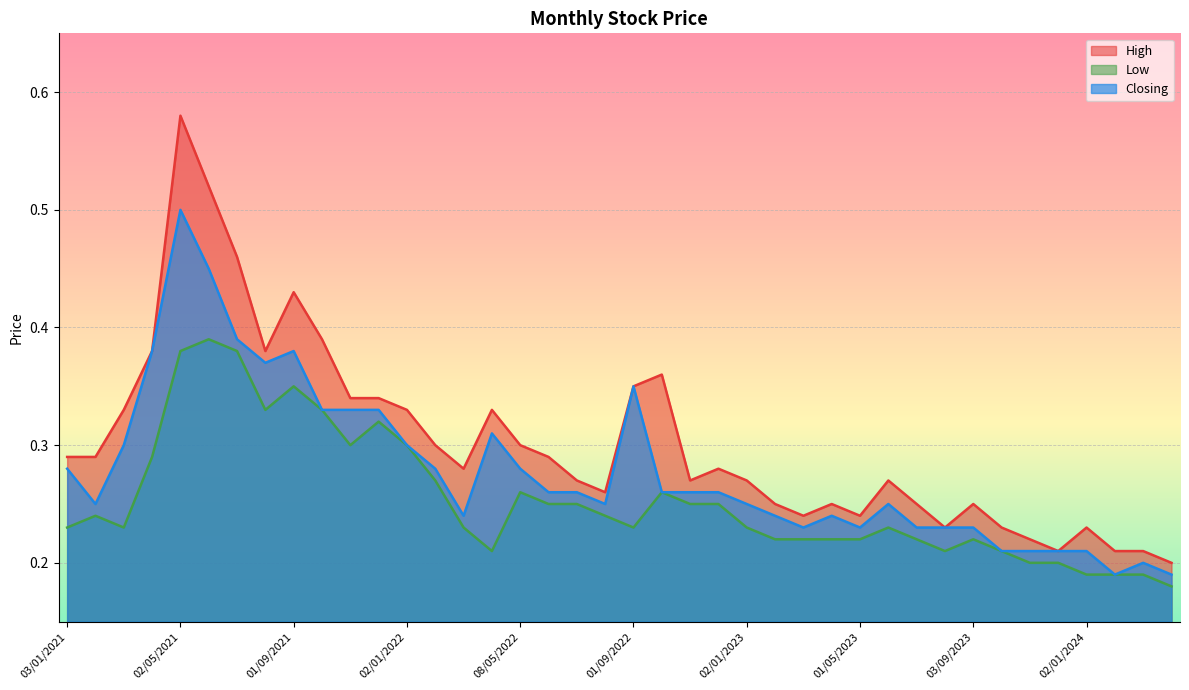

What is the value of the Closing point at the 20th from the left?

0.2